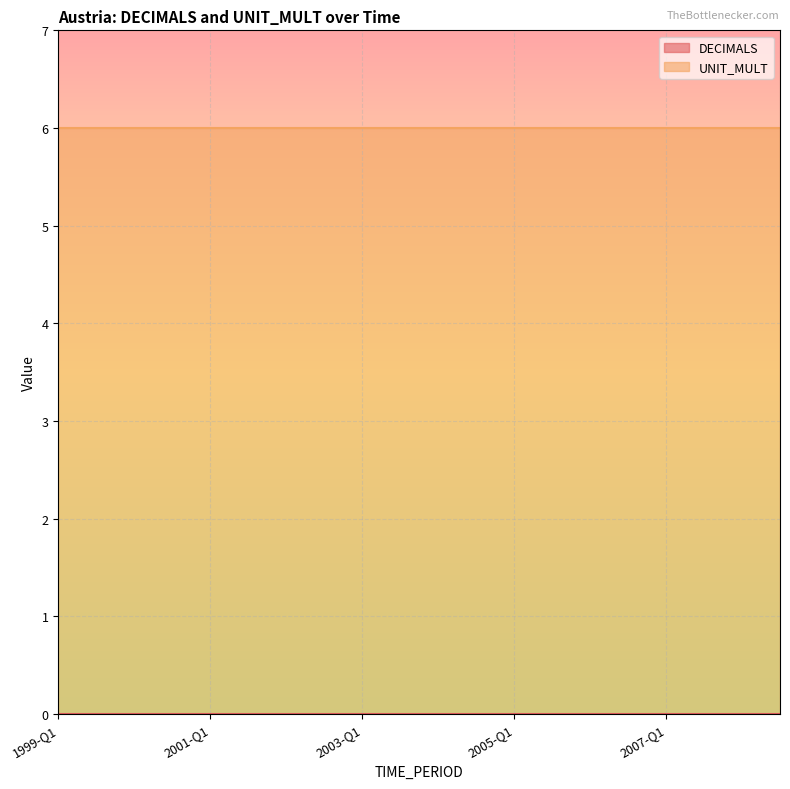

Which category has the highest value across all series?

1999-Q1